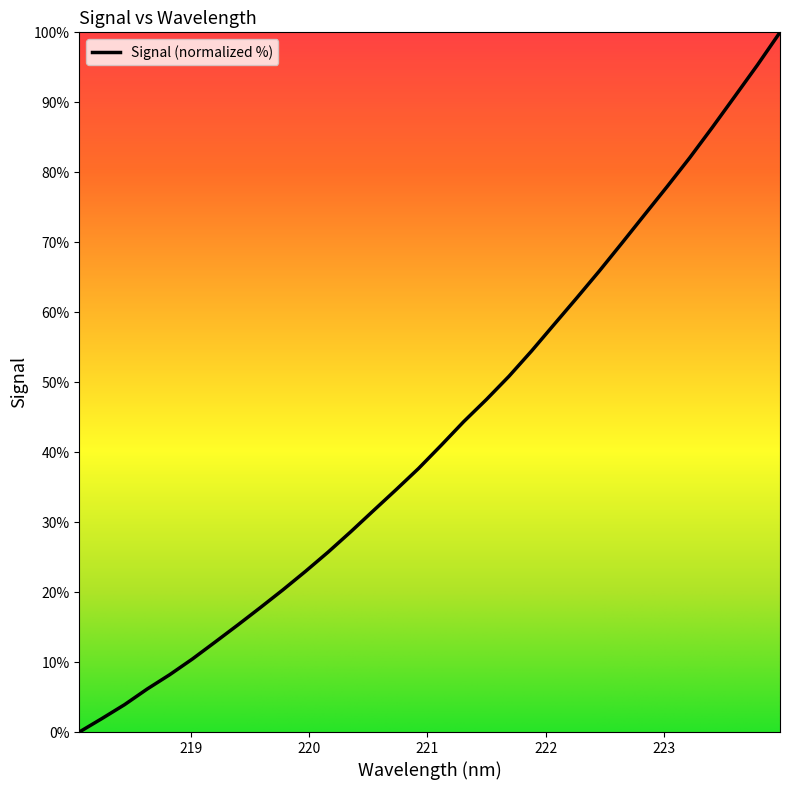

What is the maximum value shown in the chart?

100.0